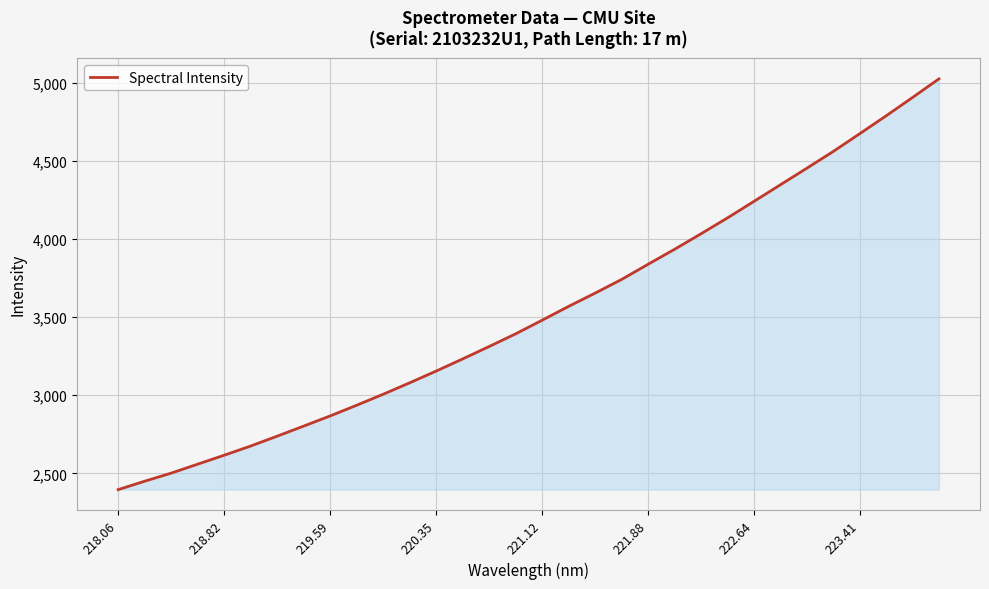

What is the difference between the maximum and minimum values?

2630.5